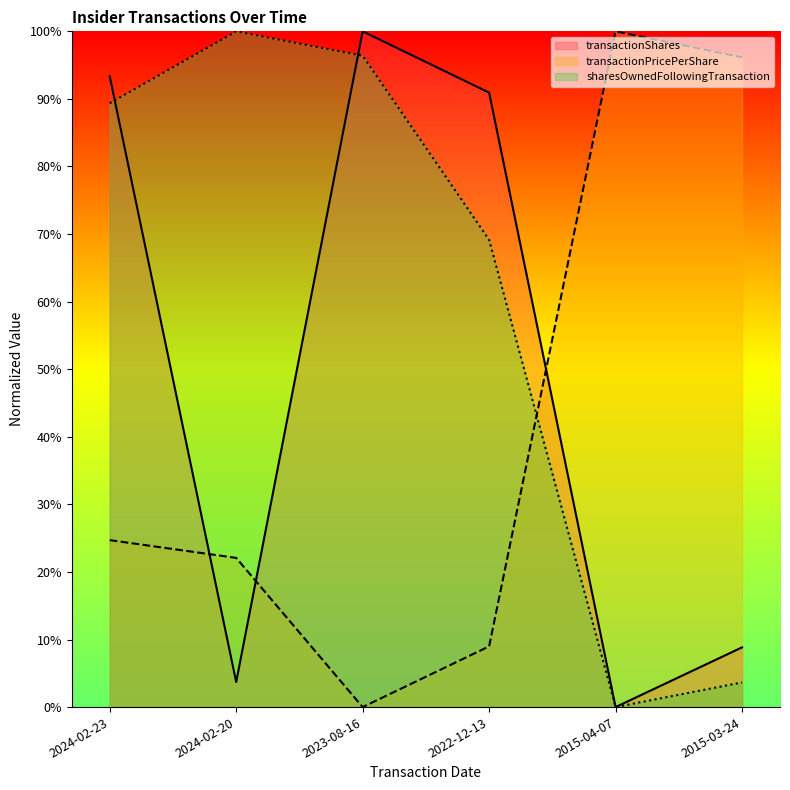

What is the difference between the maximum and minimum values in the sharesOwnedFollowingTransaction series?

100.0